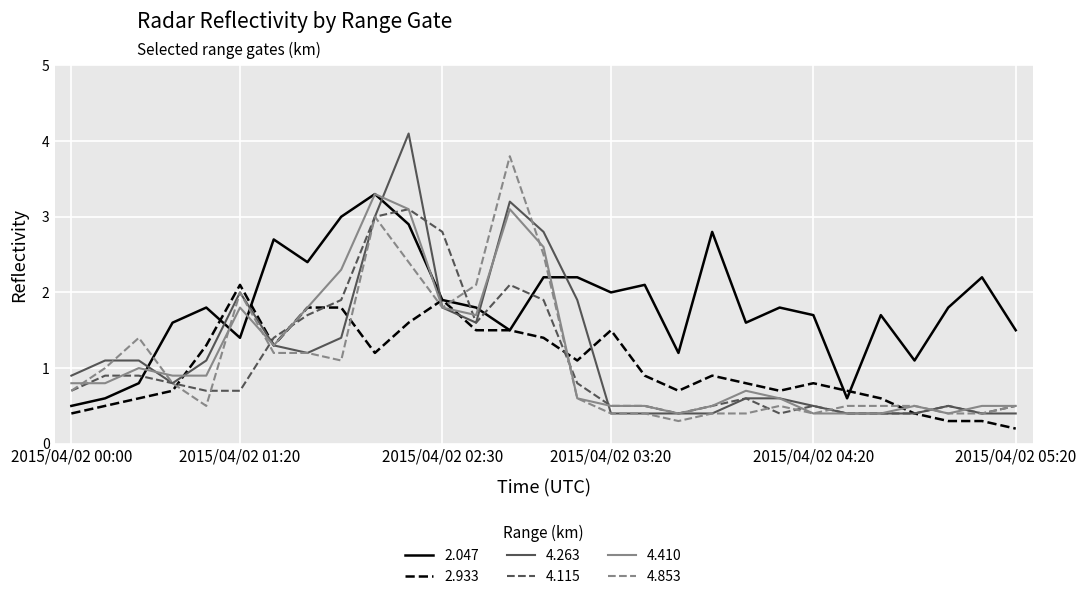

Which series has the largest total across all categories?

2.047